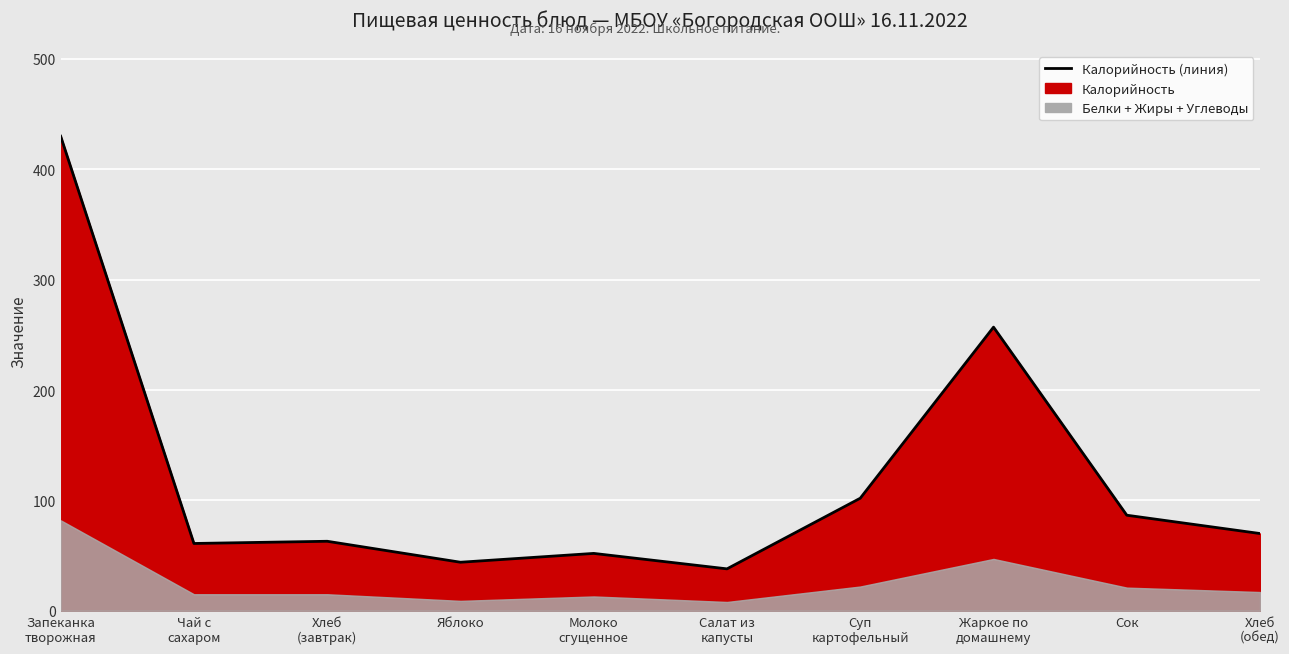

Reading left to right, list all the values displayed in this chart.

430.0	61.0	63.0	44.0	52.0	38.0	102.0	257.0	86.6	70.0